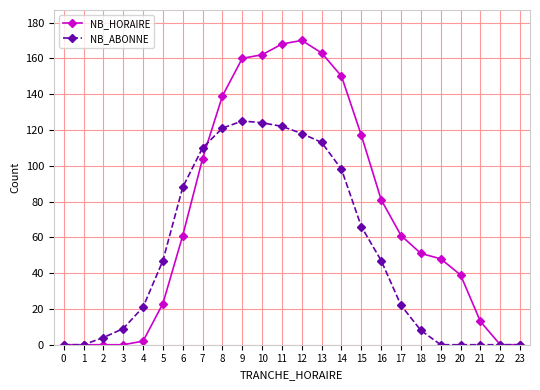

Does the chart display data point markers on the line(s)?

Yes